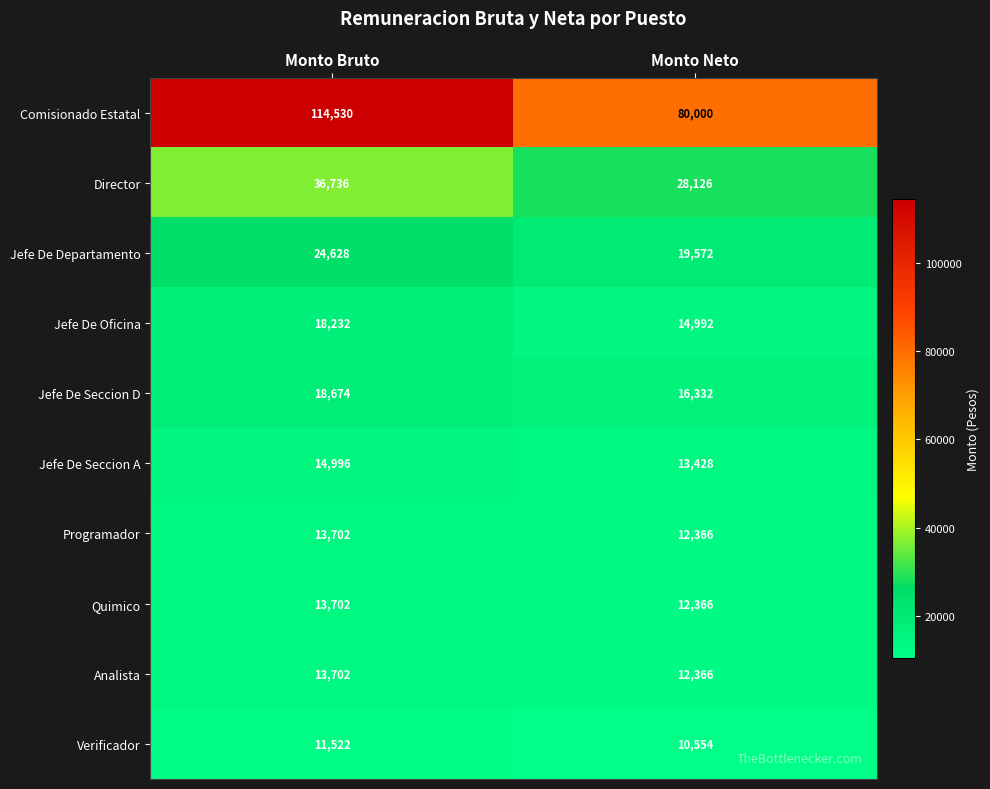

Is the value of Programador at Monto Neto greater than the value of Jefe De Seccion D at Monto Bruto?

No